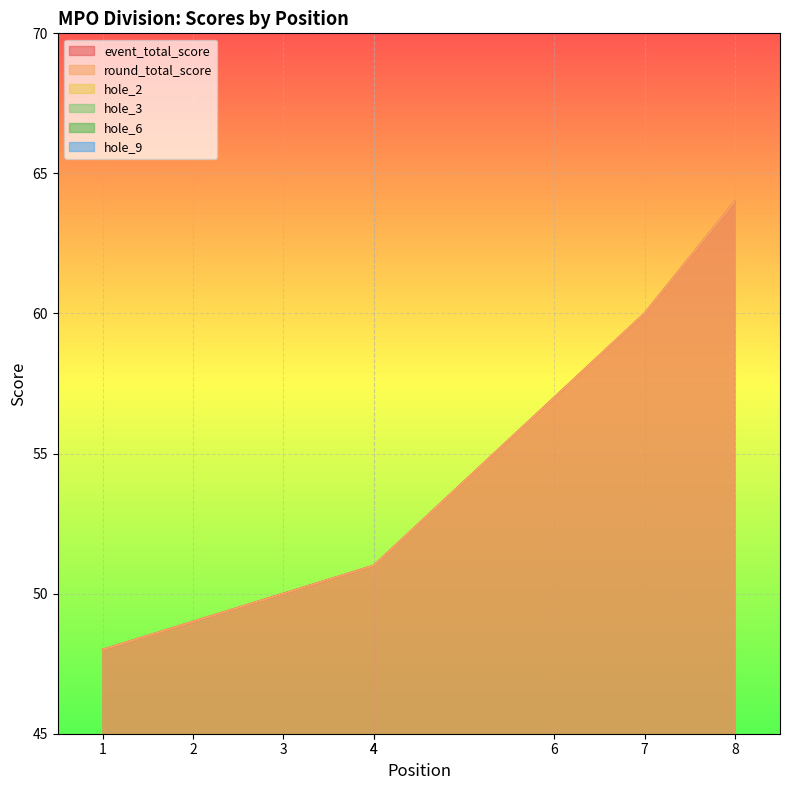

The value of hole_9 at 7 is 6. True or false?

False